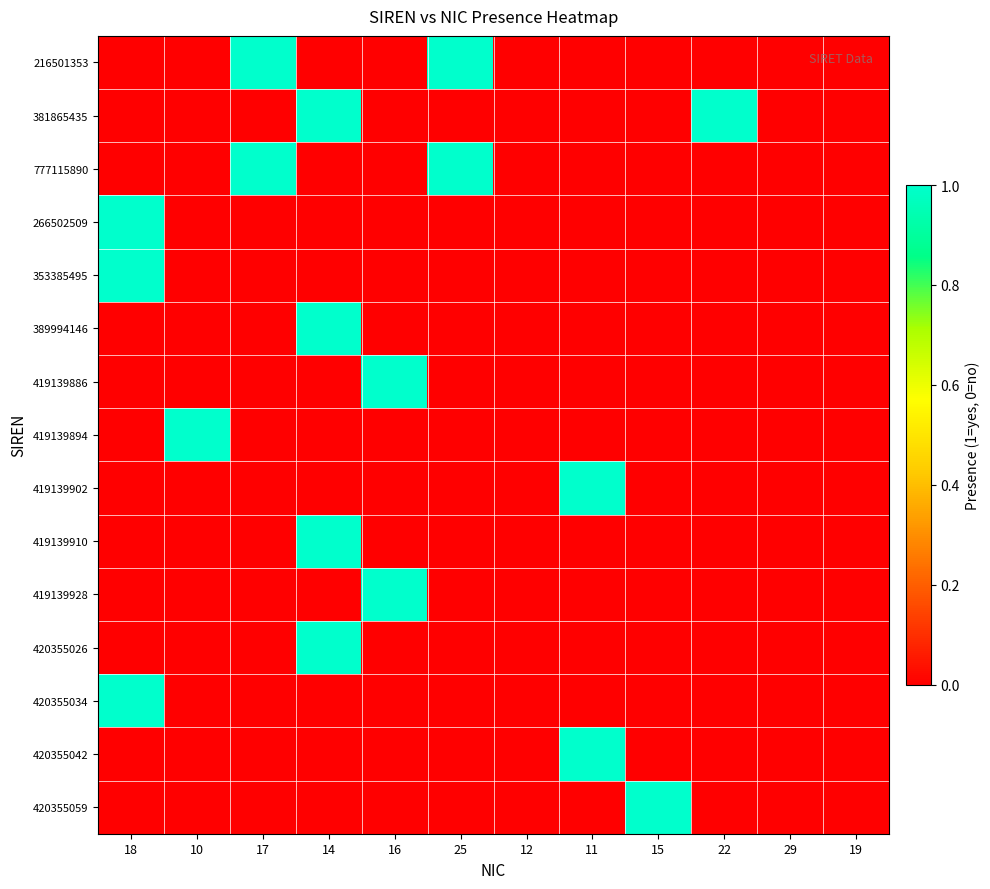

List the series in order of their peak value, lowest first.

216501353, 381865435, 777115890, 266502509, 353385495, 389994146, 419139886, 419139894, 419139902, 419139910, 419139928, 420355026, 420355034, 420355042, 420355059